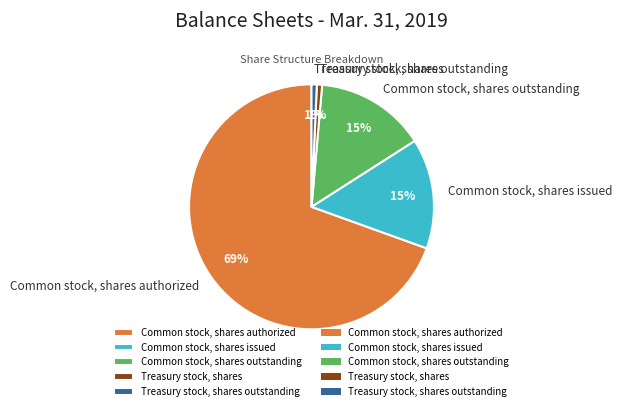

To the nearest percent, what is the average slice percentage?

20%